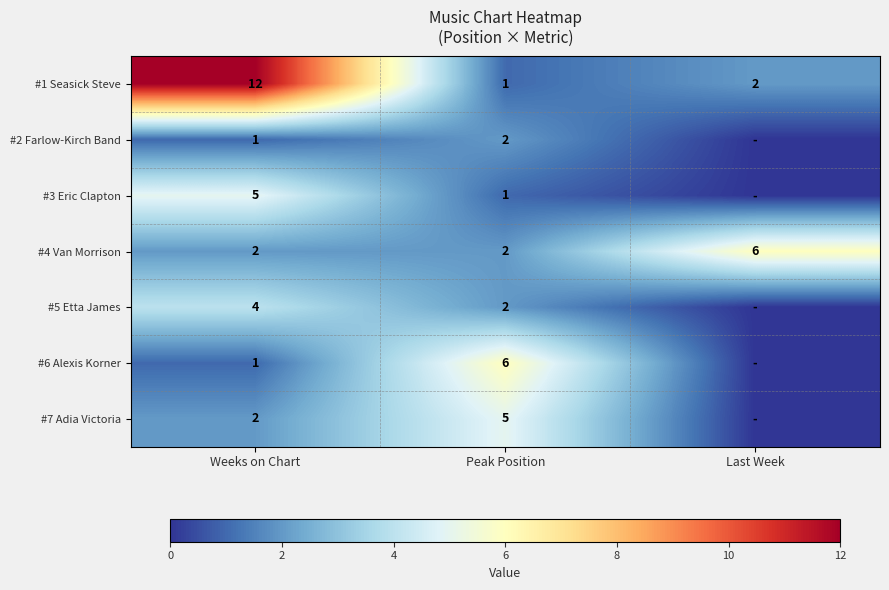

Which has a higher value, Last Week or Weeks on Chart?

Weeks on Chart